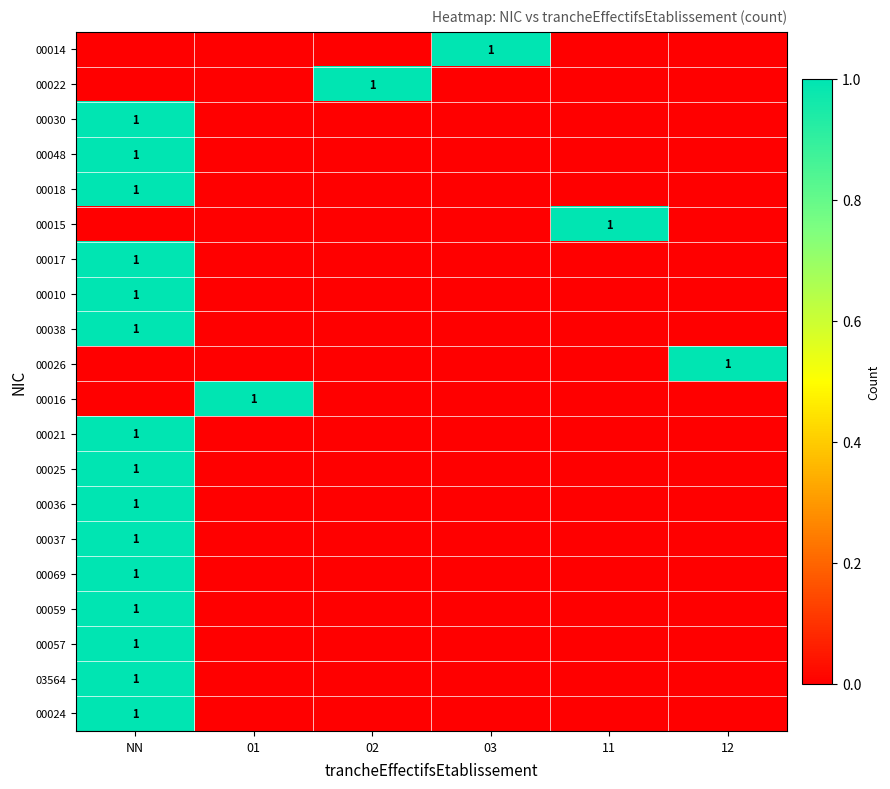

True or false: 00048 has a value of 1 at NN.

True